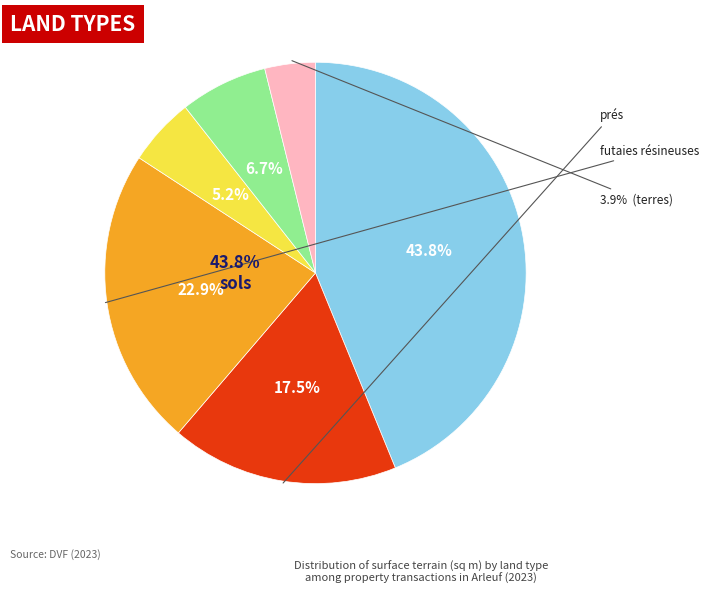

Is there a majority slice in this chart?

No